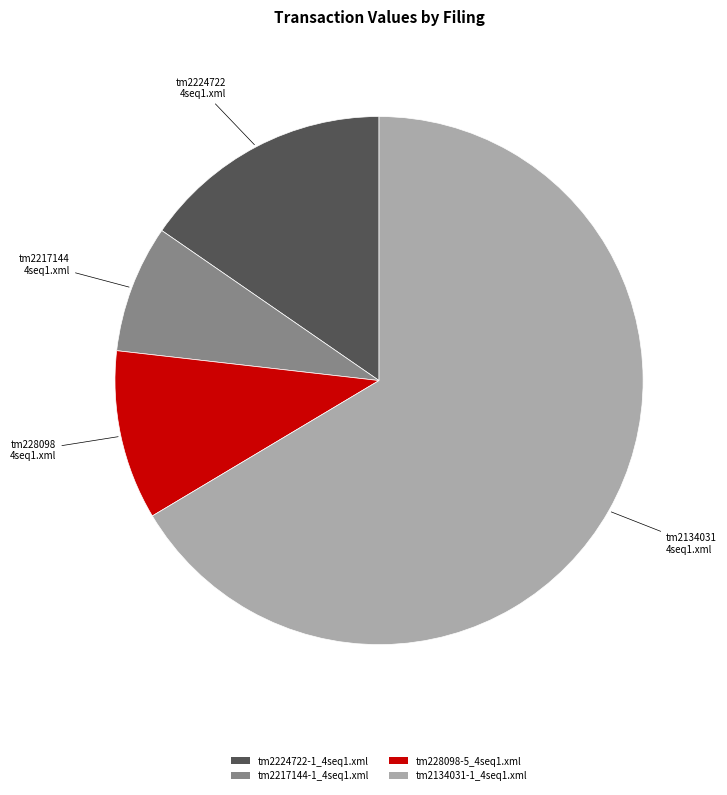

Does any single category account for the majority?

Yes